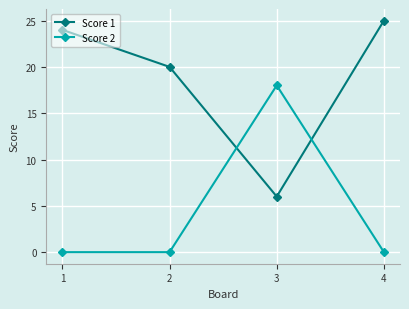

What is the average value of the Score 1 series?

19